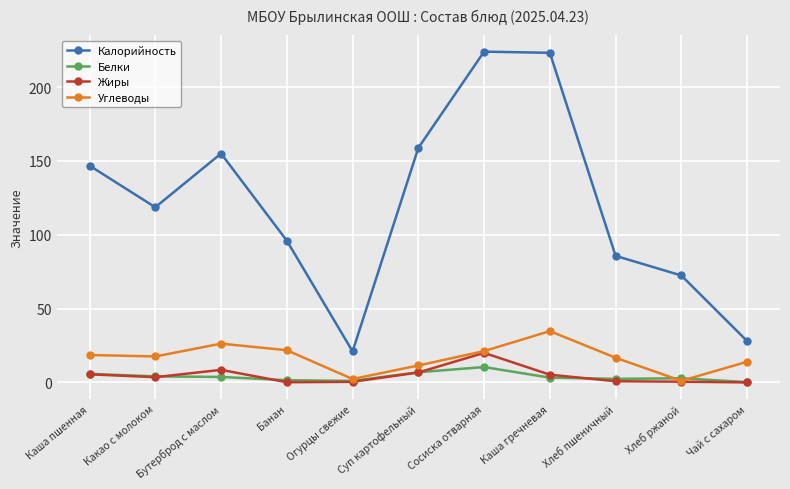

Which series has the widest spread of values?

Калорийность